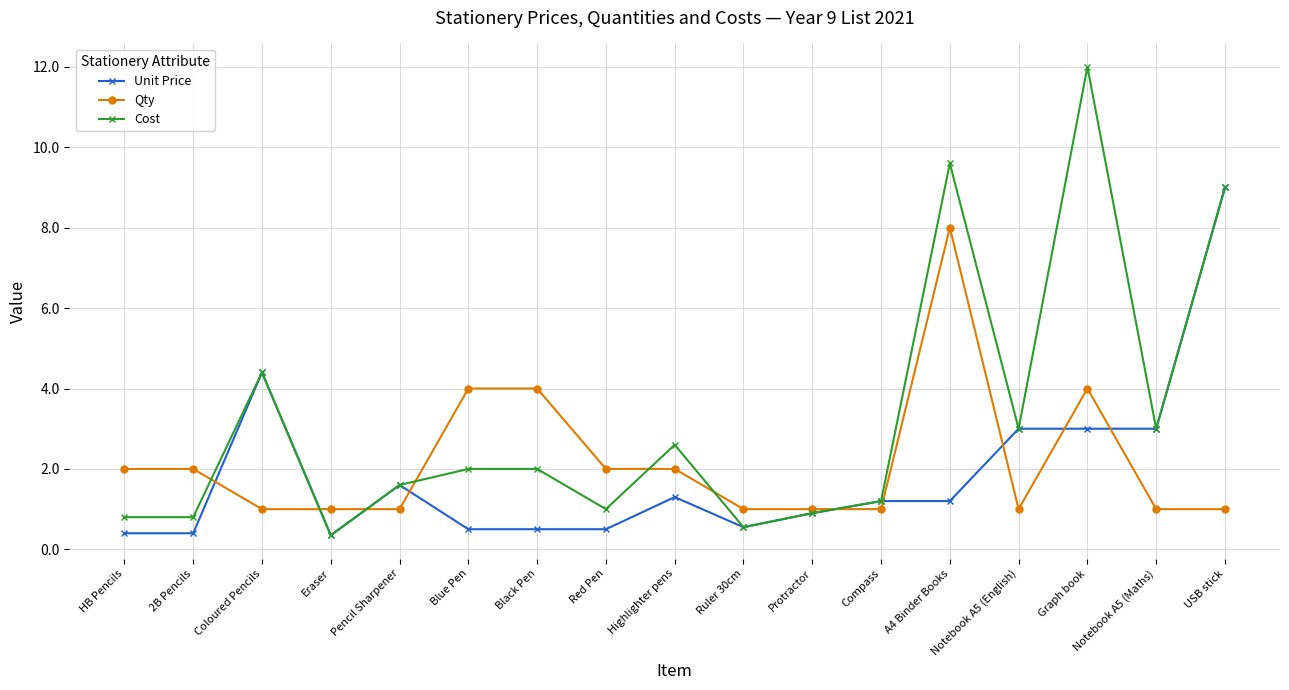

The Qty series shows 1.0 at Notebook A5 (Maths). True or false?

True